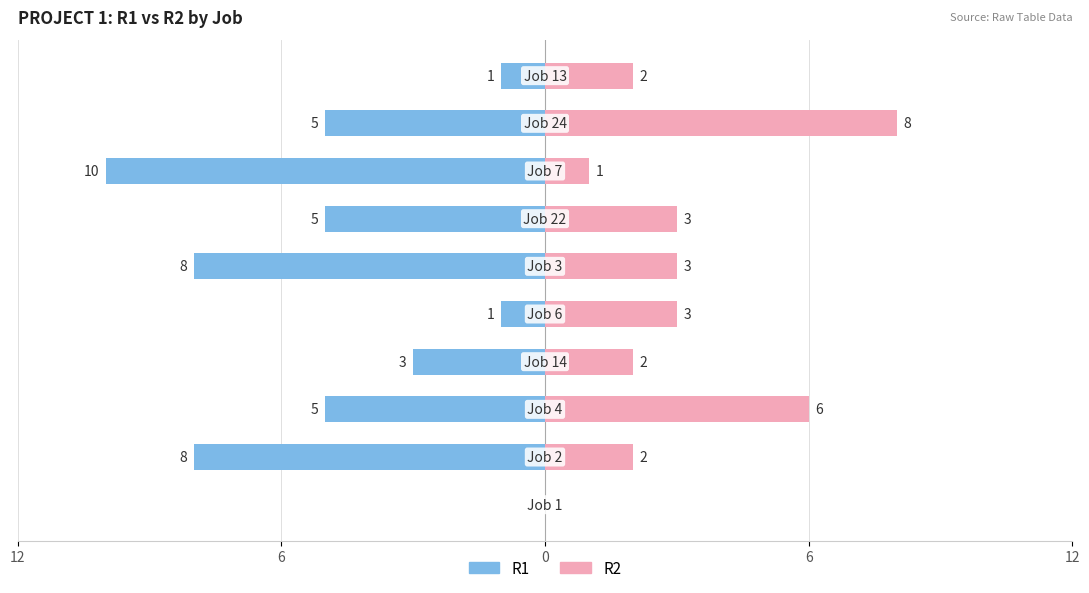

Is it true that R1 equals -14 at 5?

False